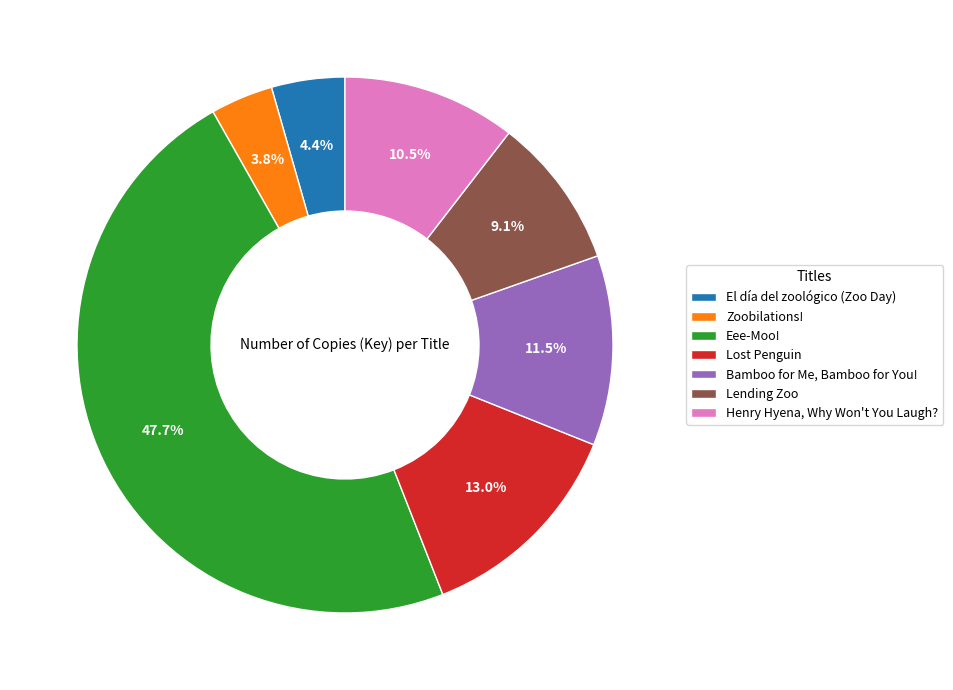

Between Henry Hyena, Why Won't You Laugh? and Bamboo for Me, Bamboo for You!, which is larger?

Bamboo for Me, Bamboo for You!